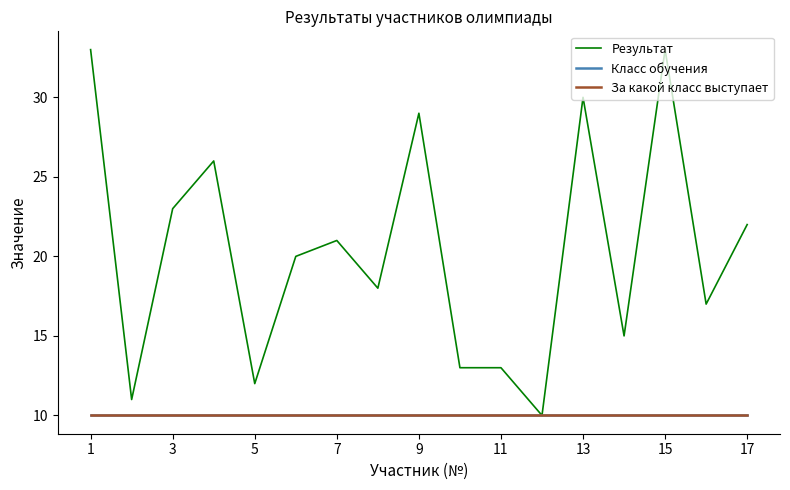

True or false: Класс обучения has more than 1 interior local peaks.

False